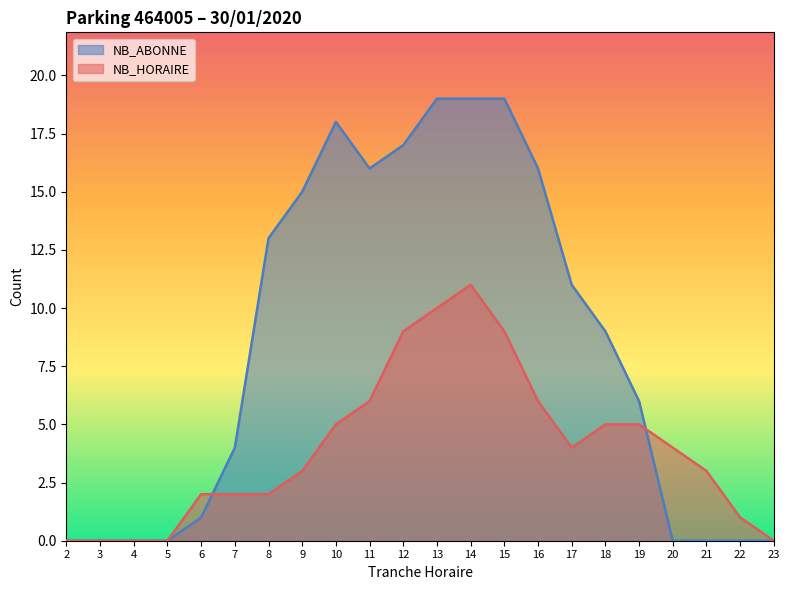

How many lines are shown in the chart?

2